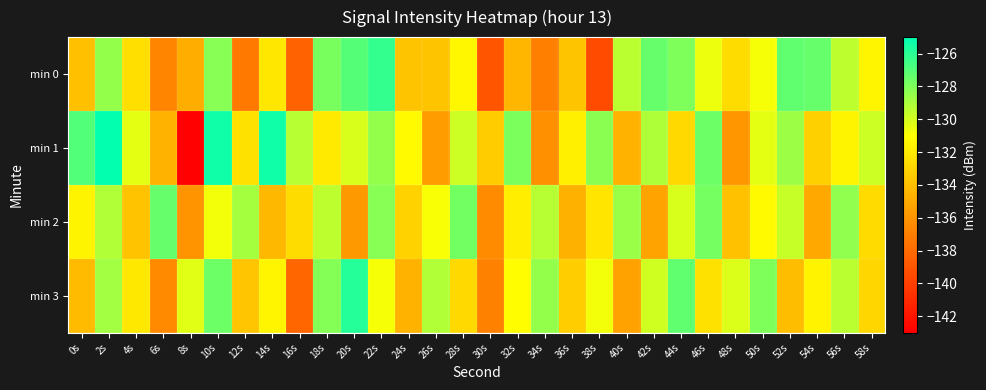

Which series has the largest total across all categories?

min 1